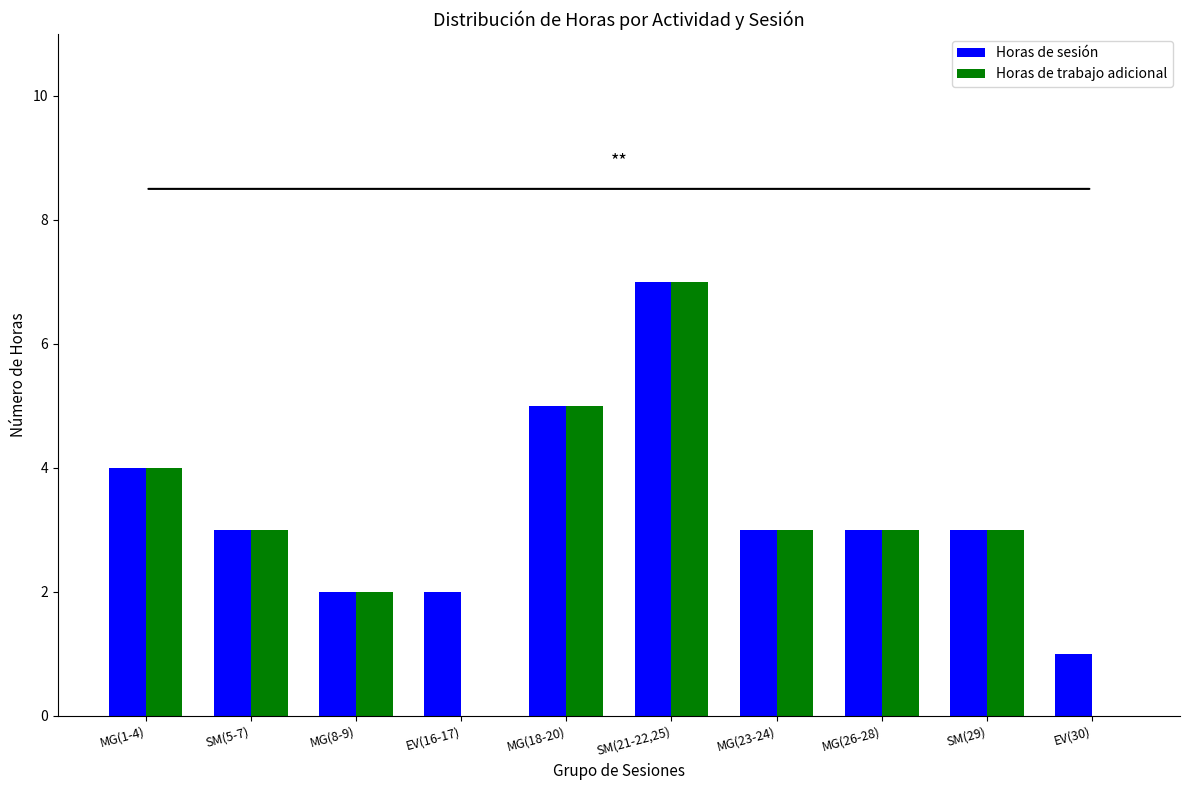

What is the greatest value displayed?

7